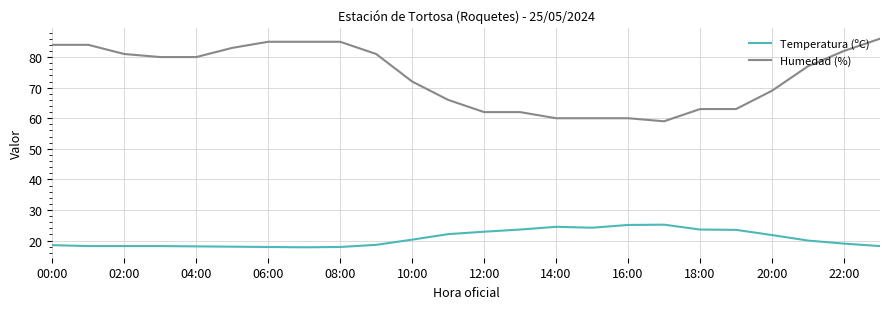

What is the difference between the maximum and minimum values in the Humedad (%) series?

27.0